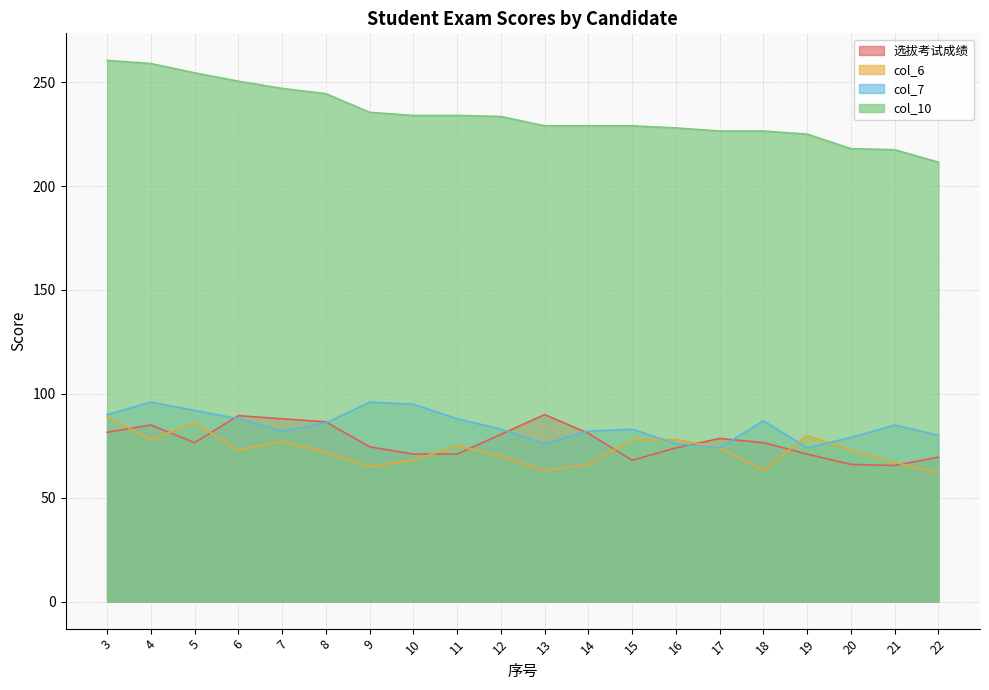

Where do col_6 and col_7 first cross each other?

15 and 16